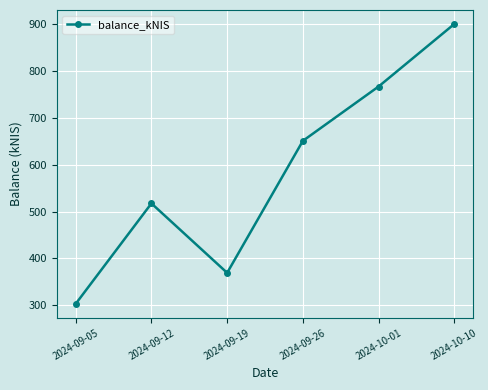

What is the maximum value shown in the chart?

899.5